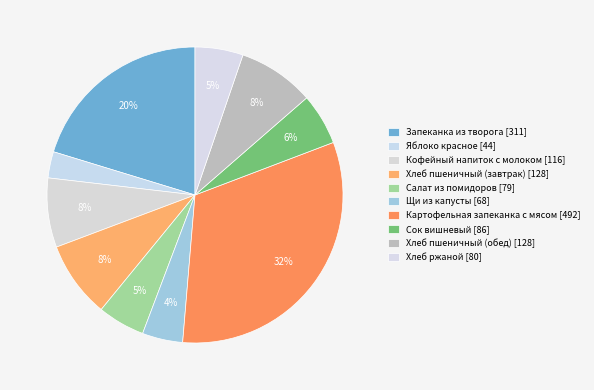

How many segments does this pie chart have?

10